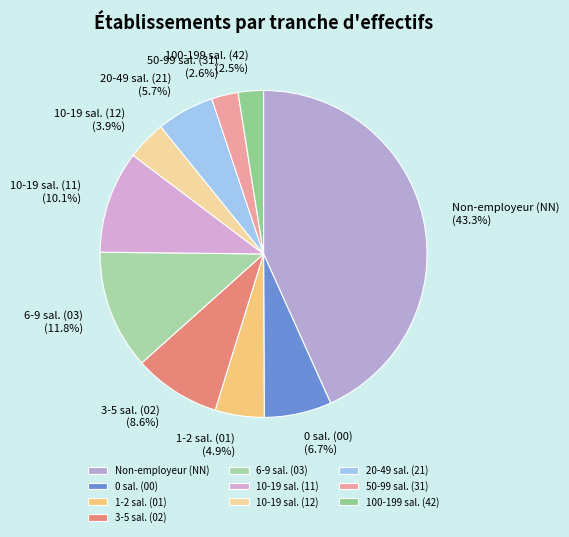

Is there a majority slice in this chart?

No